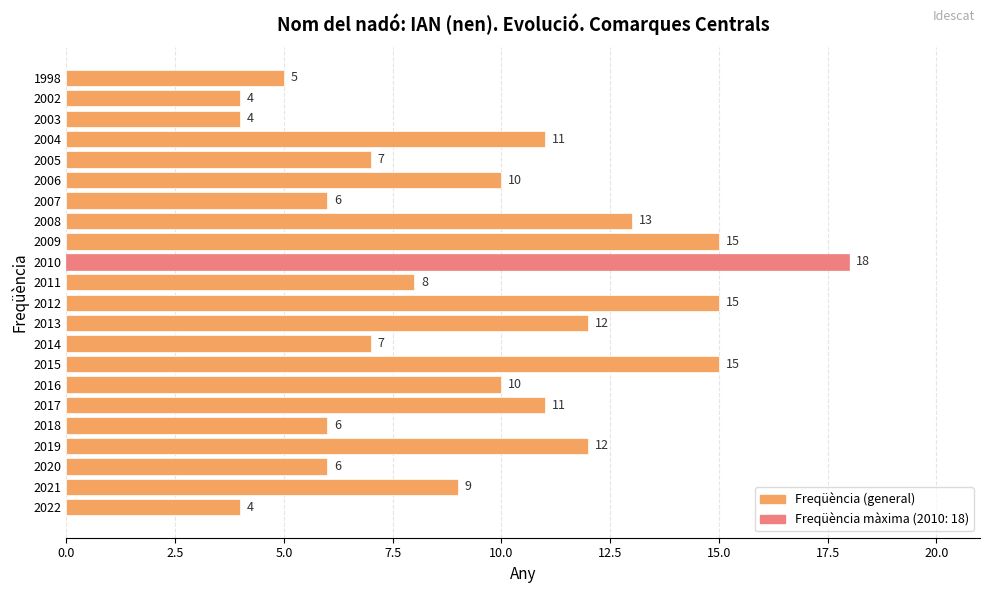

What is the ratio of the value at 2002 to the value at 2017?

0.4